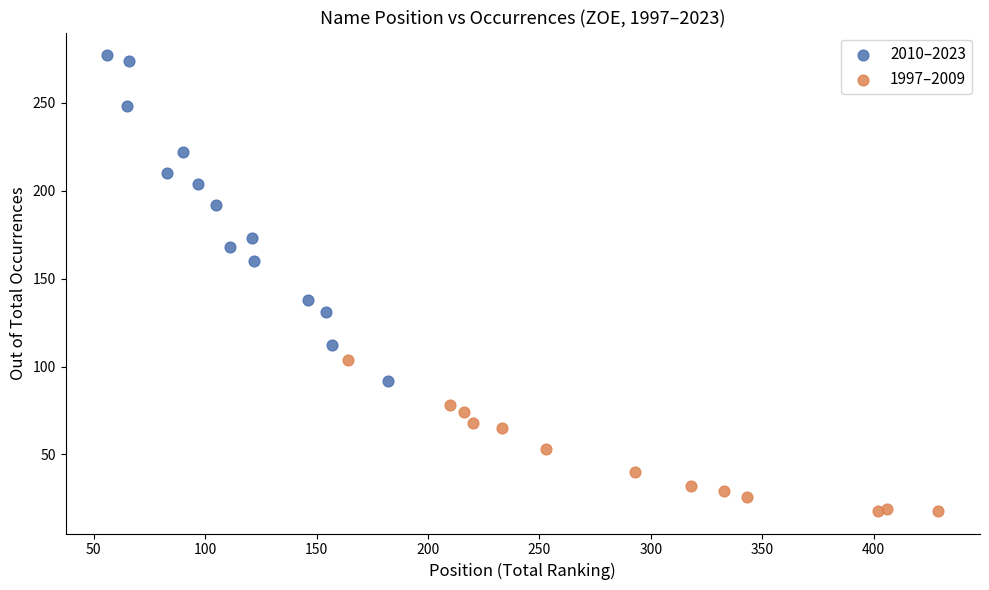

Which series contains the lowest Y value?

1997–2009